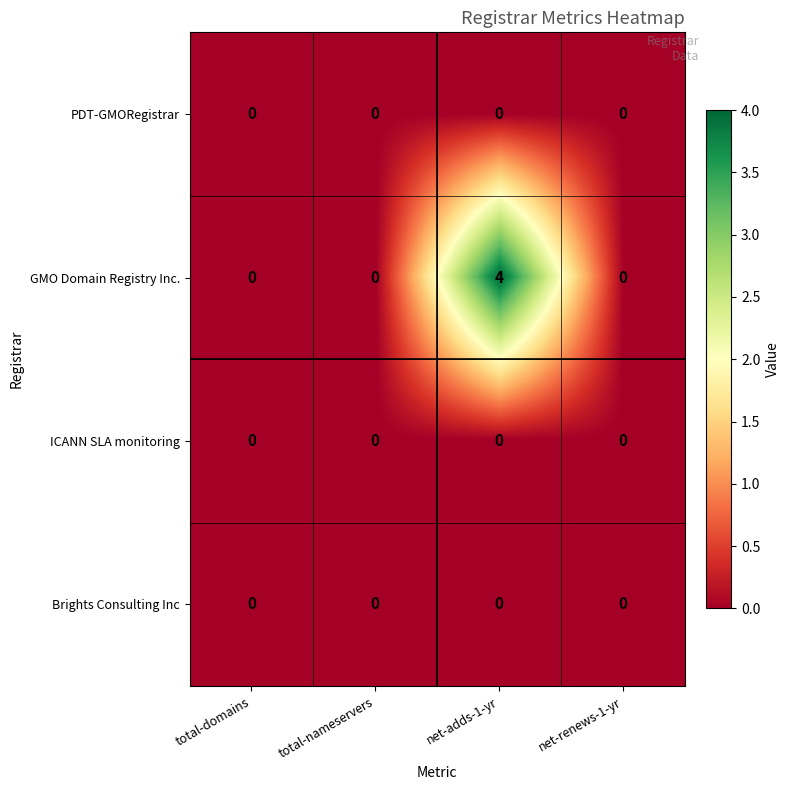

What is the spread (max minus min) of values at net-adds-1-yr?

4